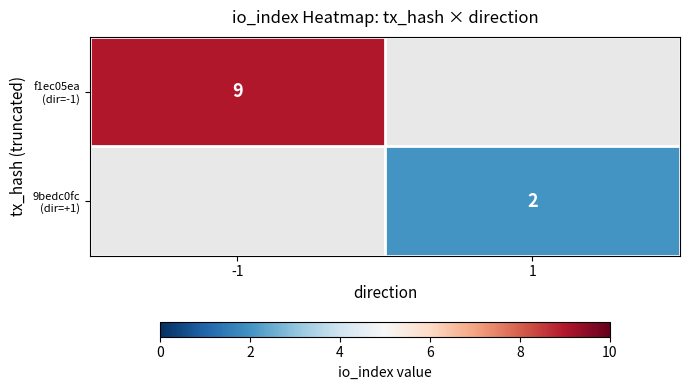

True or false: f1ec05ea (dir=-1) has a value of 15.4 at -1.

False